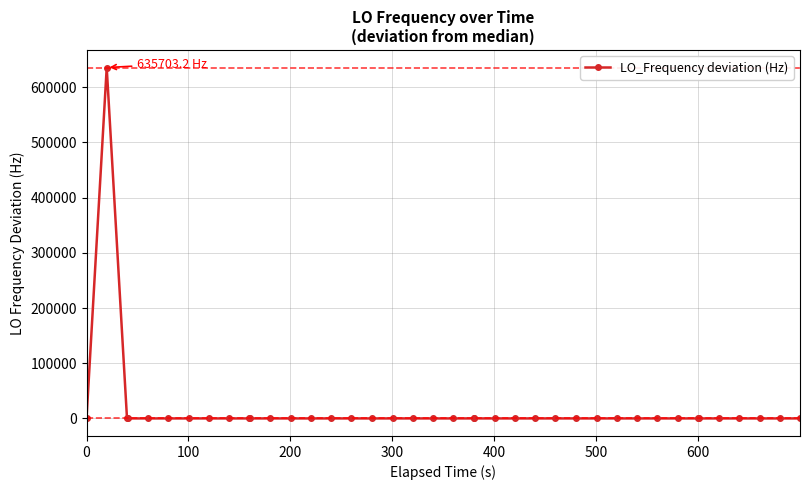

What is the average value?

15892.6